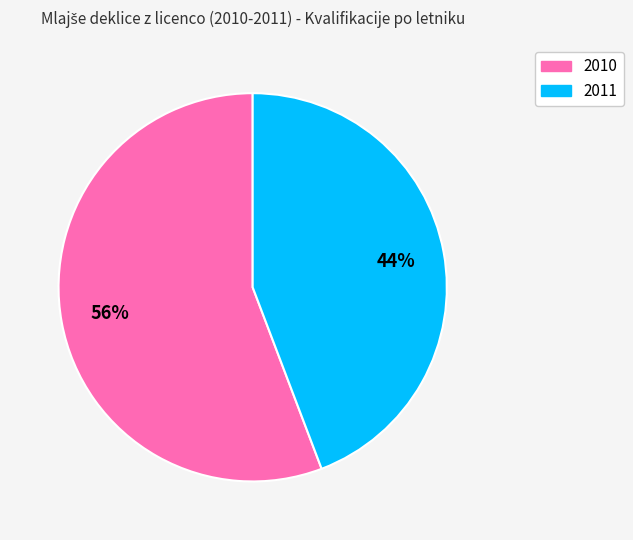

Is there a majority slice in this chart?

Yes